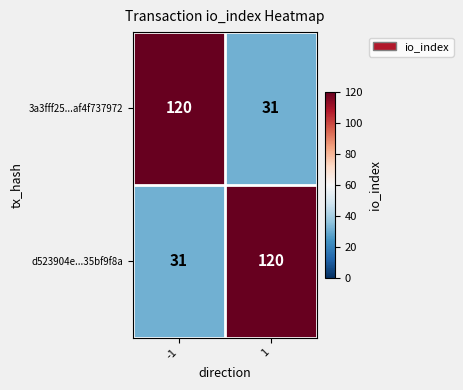

Reading left to right, extract all data points from this chart.

3a3fff25...af4f737972: -1=120	1=31
d523904e...35bf9f8a: -1=31	1=120